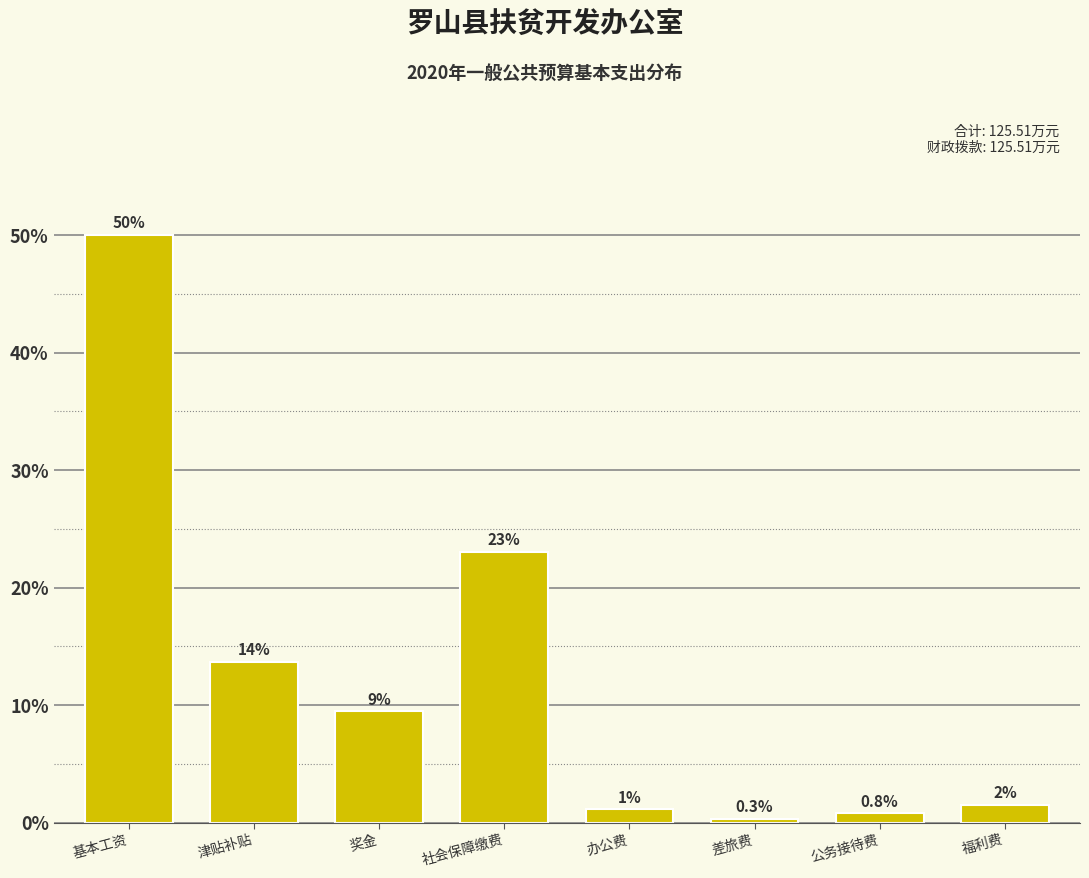

Between 福利费 and 差旅费, which is larger?

福利费